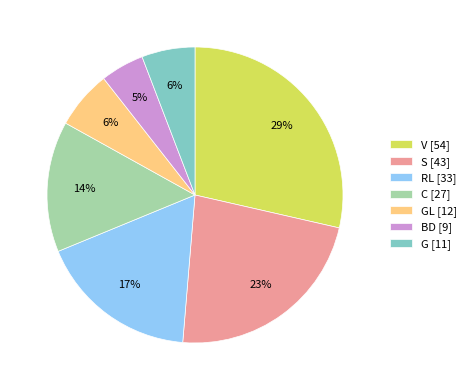

Does any single category account for the majority?

No